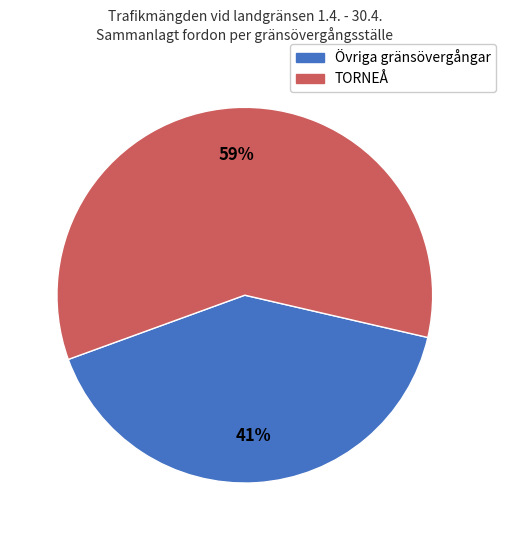

To the nearest percent, what is the difference between the largest and smallest slice percentages?

18%